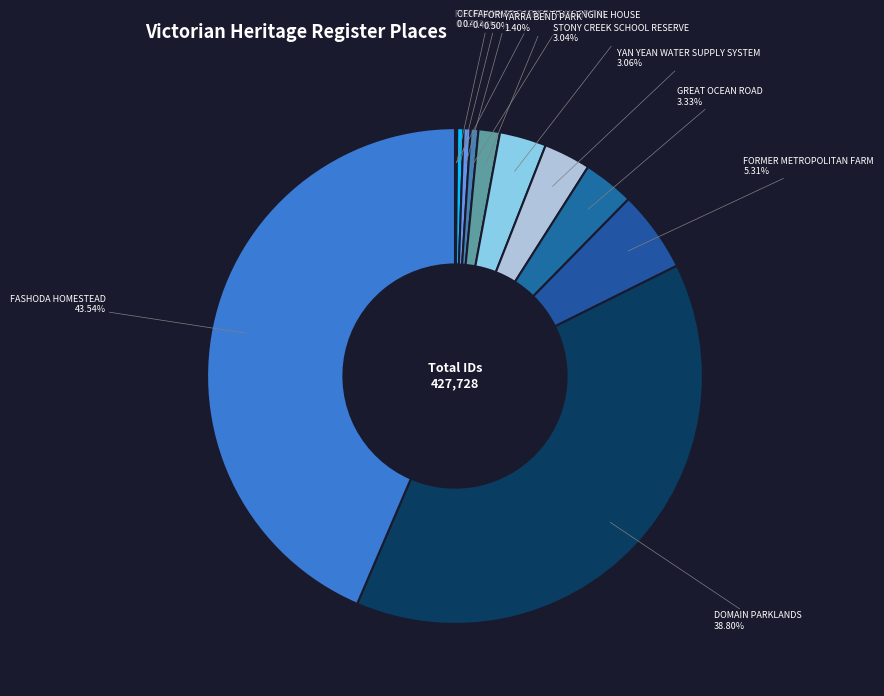

Does FORMER CABLE TRAM ENGINE HOUSE represent more than half of the total?

No